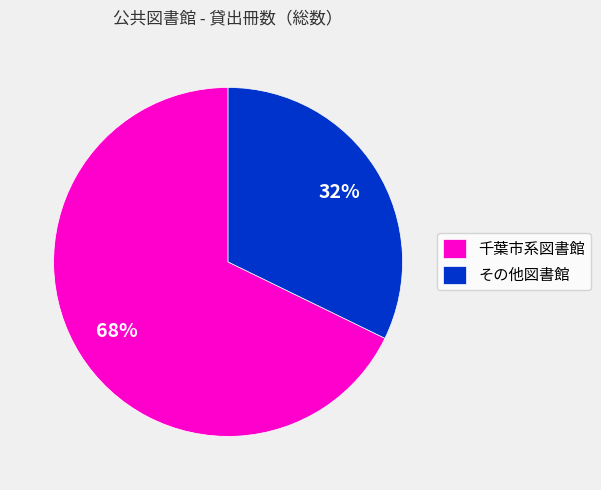

Which slice is the smallest?

その他図書館